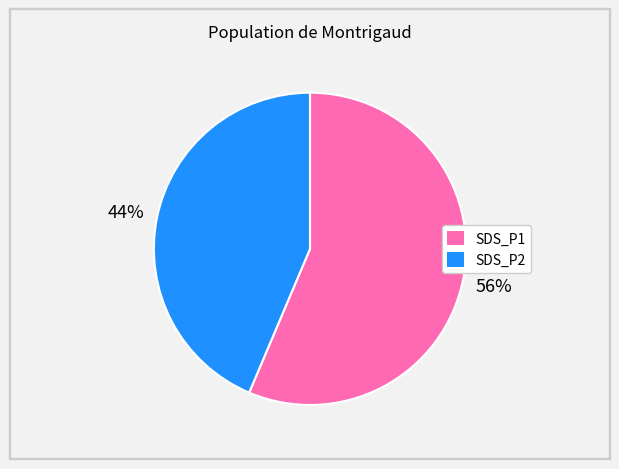

Rank the categories by value from lowest to highest.

SDS_P2, SDS_P1